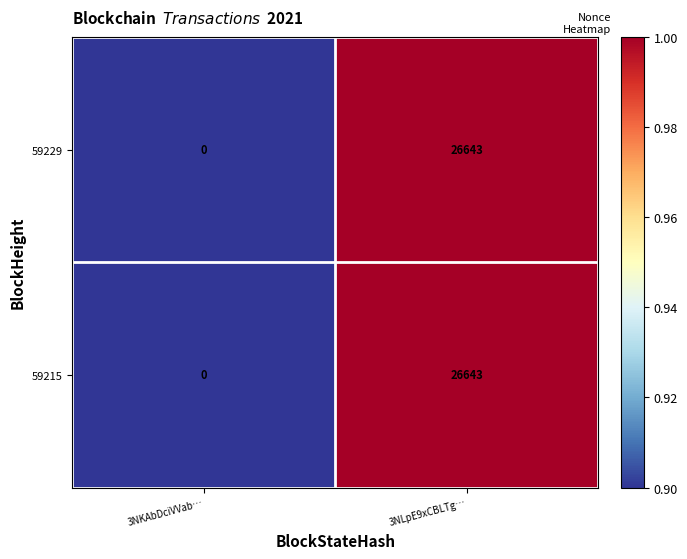

Reading left to right, what are all the values shown in this chart?

59229: 0	26643
59215: 0	26643